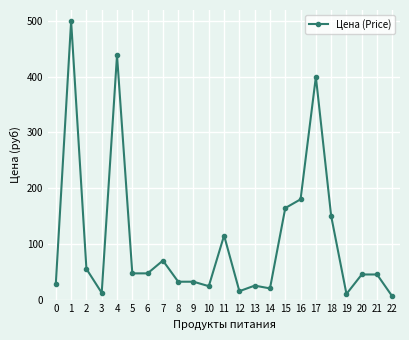

Which label corresponds to the largest value in the chart?

1